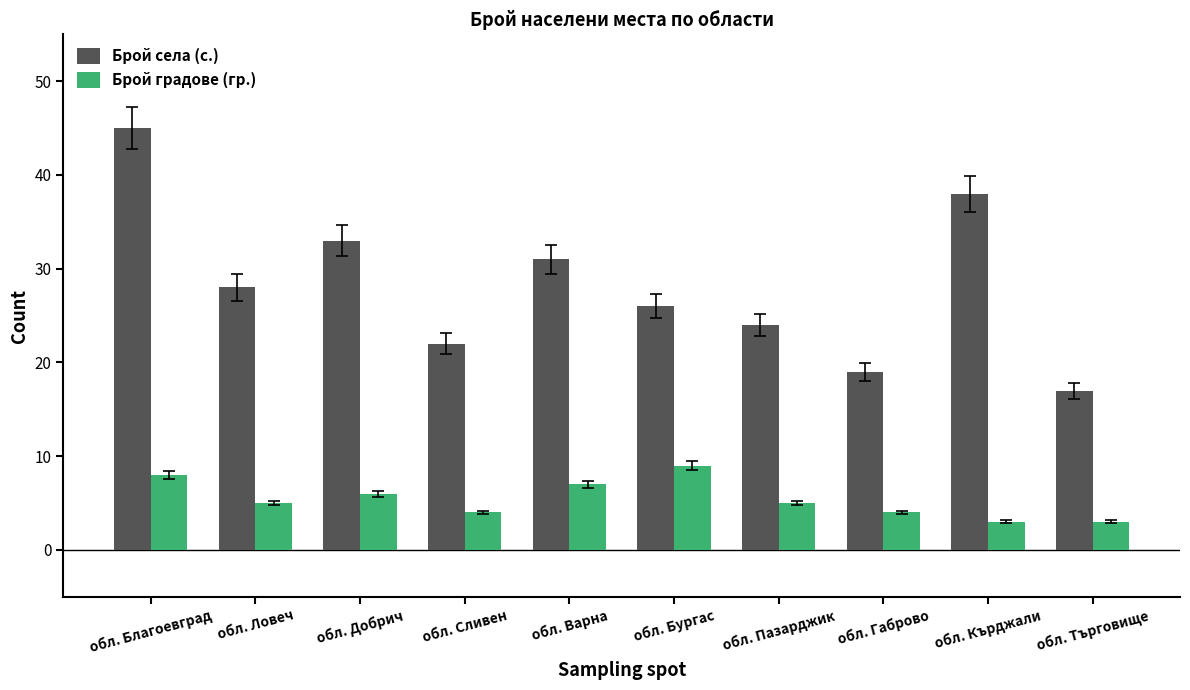

The value of Брой села (с.) at обл. Добрич is 58. True or false?

False